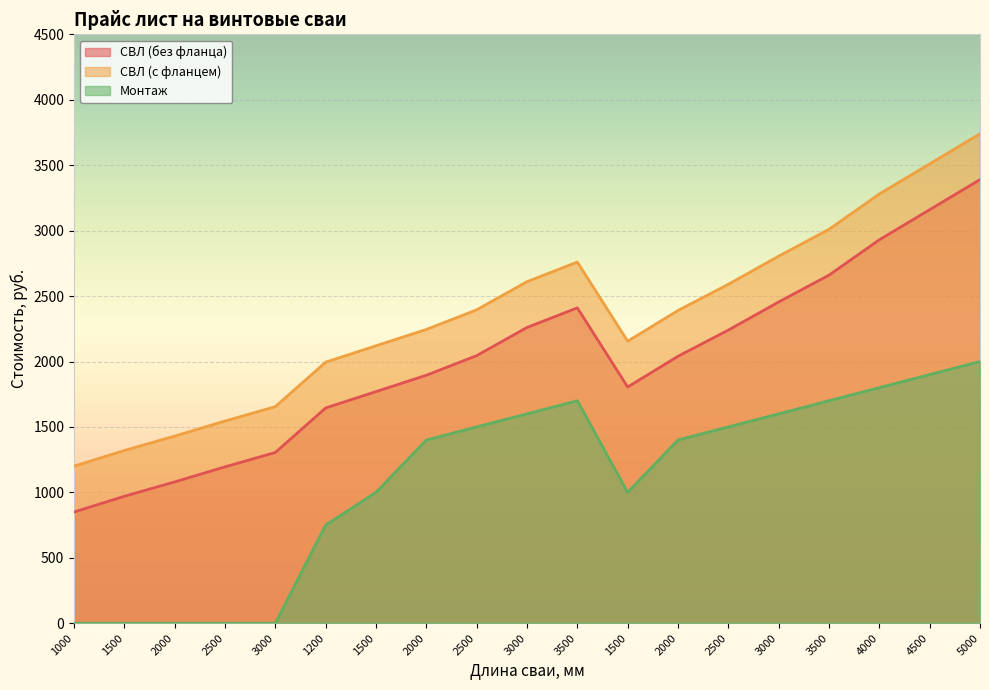

Between 2500 and 5000, which is larger?

5000